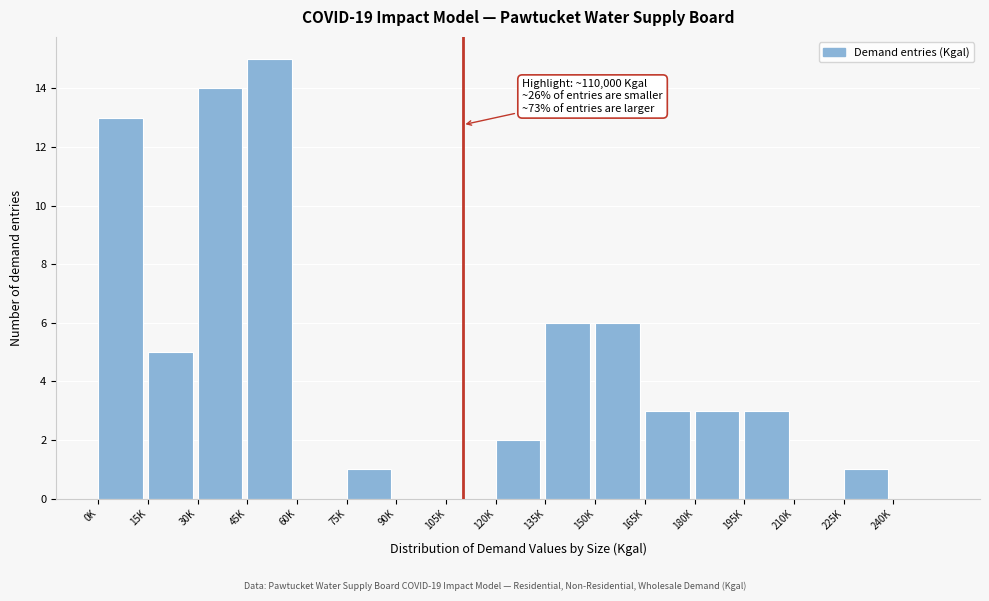

Reading left to right, extract all data points from this chart.

0K=13	15K=5	30K=14	45K=15	60K=0	75K=1	90K=0	105K=0	120K=2	135K=6	150K=6	165K=3	180K=3	195K=3	210K=0	225K=1	240K=0